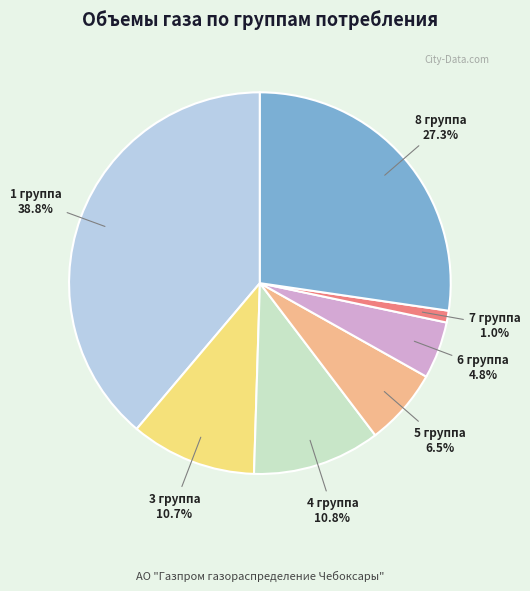

How many slices are in this pie chart?

7